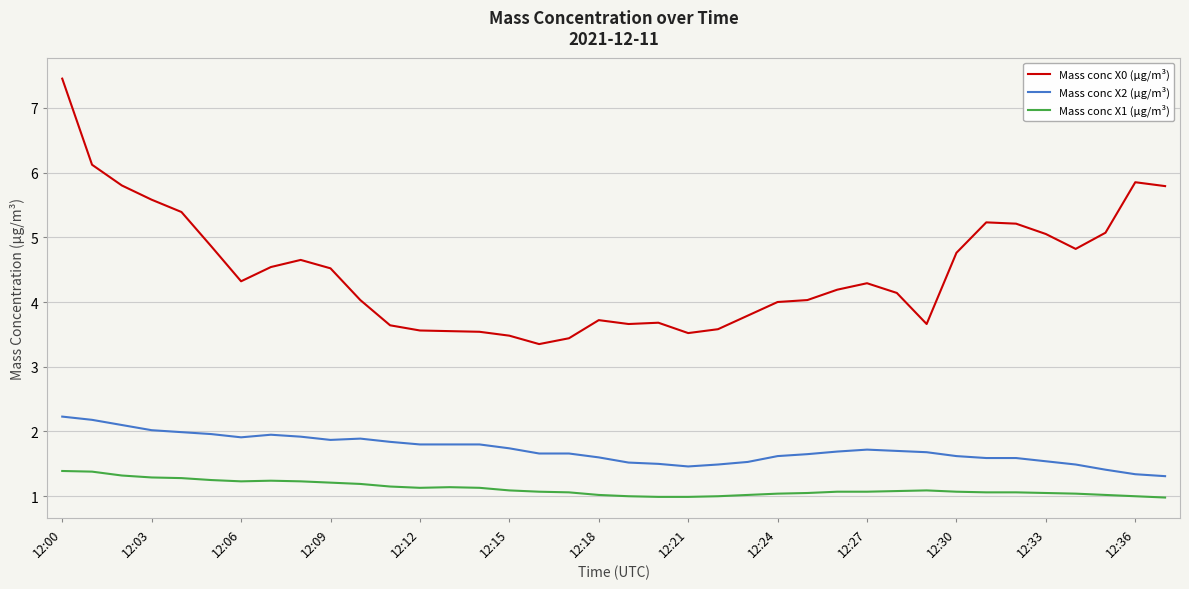

Which series has the widest spread of values?

Mass conc X0 (μg/m³)